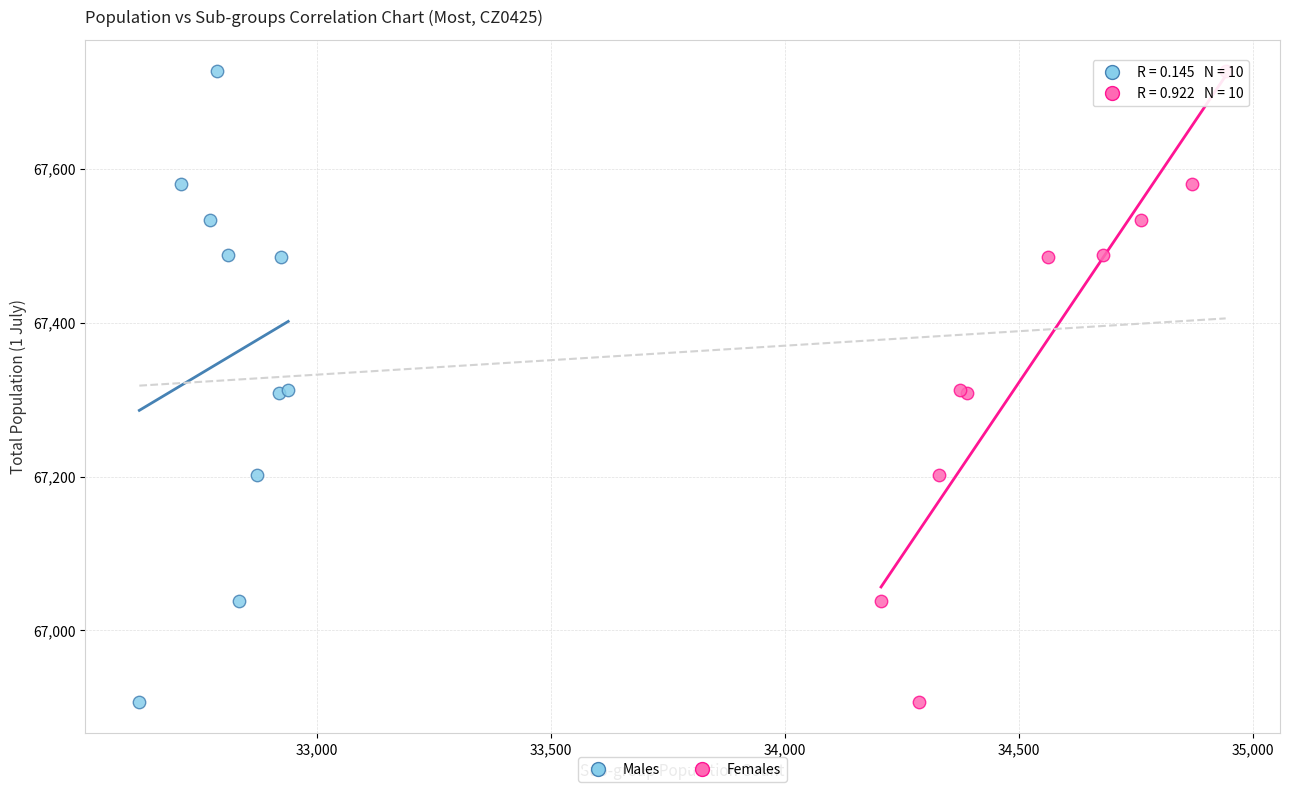

What are all the series names shown in the legend?

Males, Females